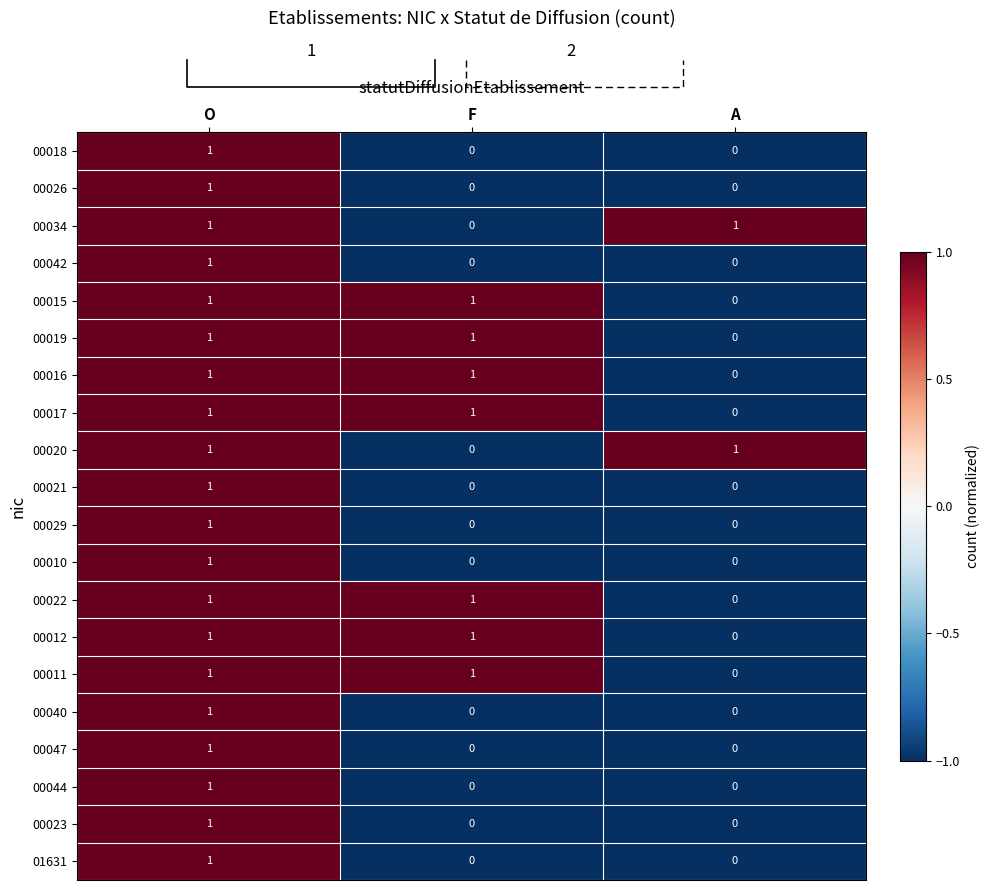

At which label is 00019 closest to 0?

A